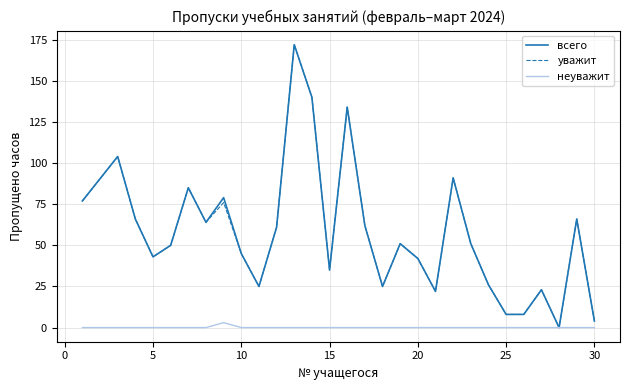

What is the greatest value displayed?

172